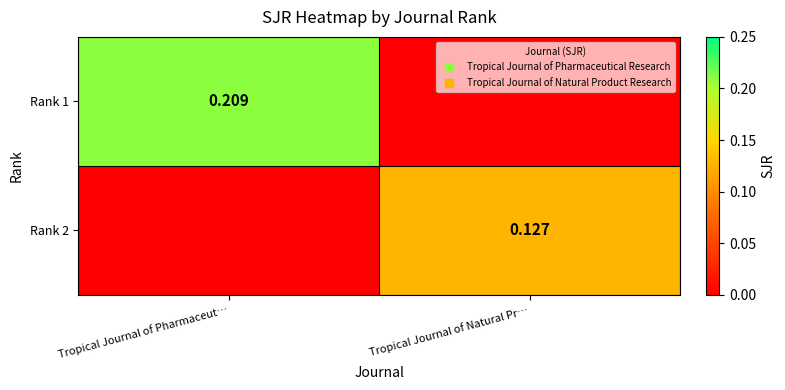

Which series has the largest total across all categories?

Rank 1